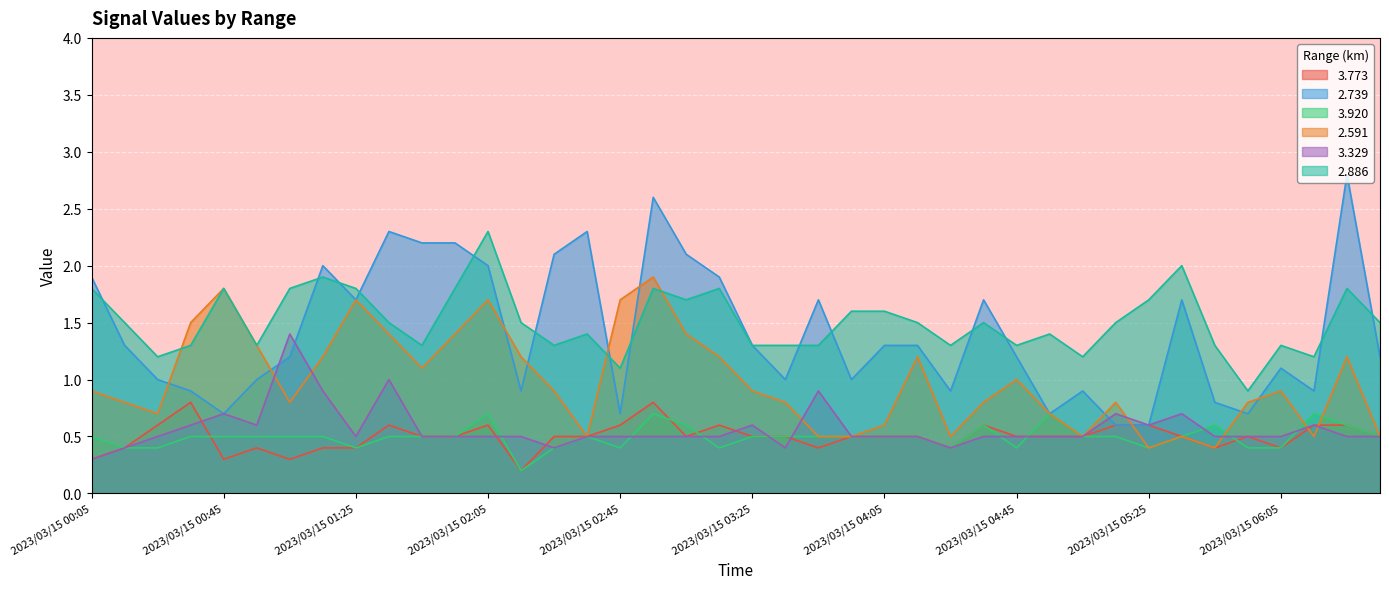

Rank the series by their maximum value, from highest to lowest.

2.739, 2.886, 2.591, 3.329, 3.773, 3.920